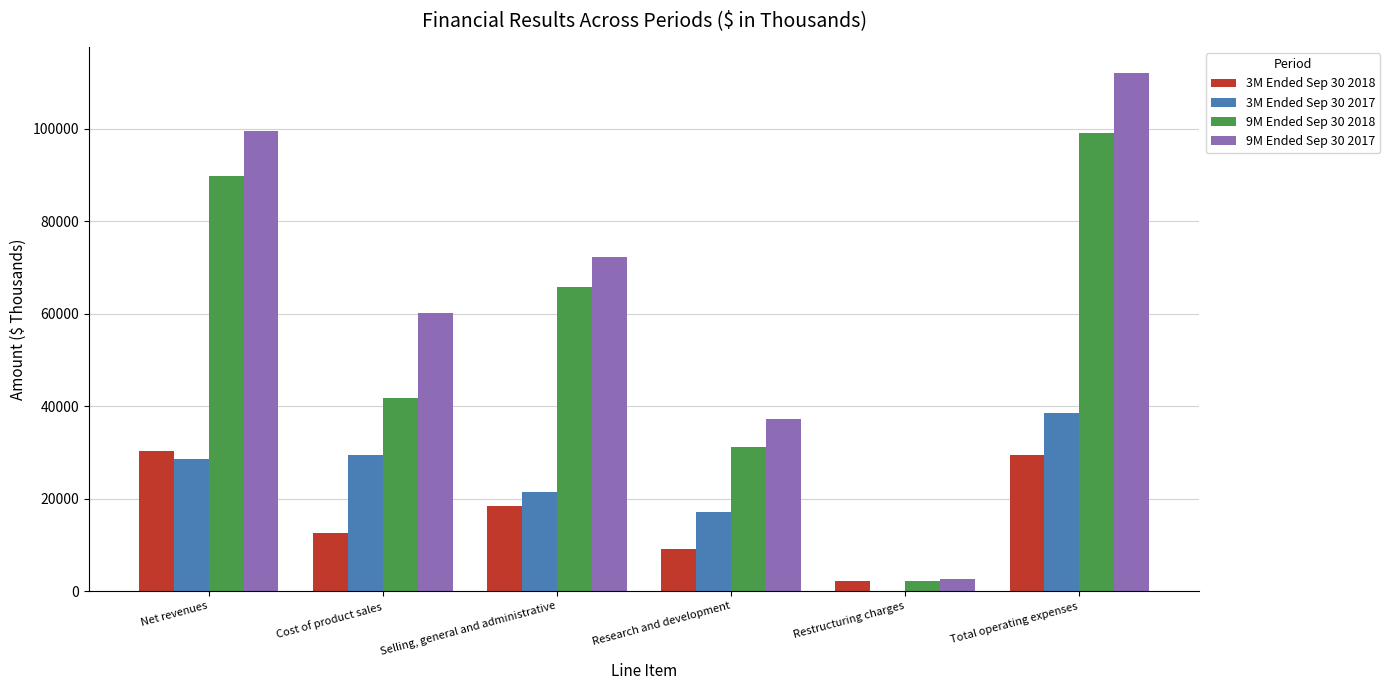

What is the greatest value displayed?

112137